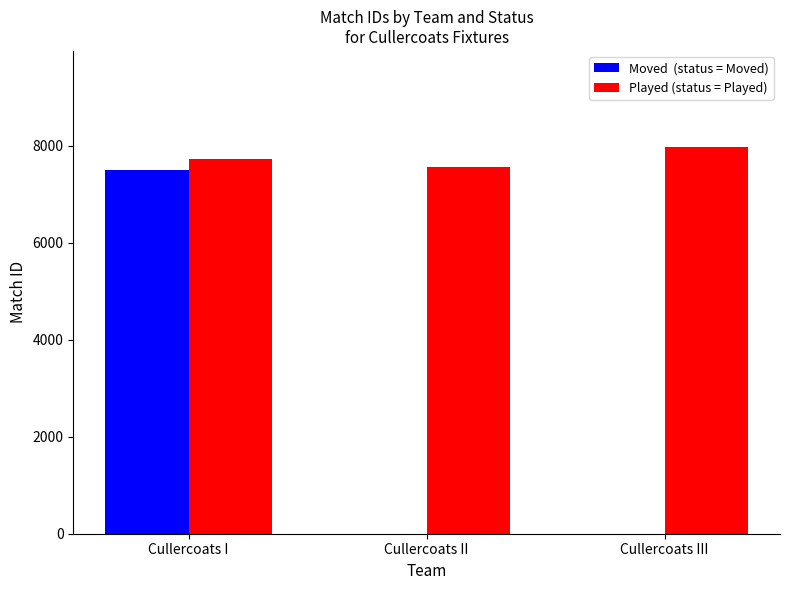

What is the maximum value shown in the chart?

7960